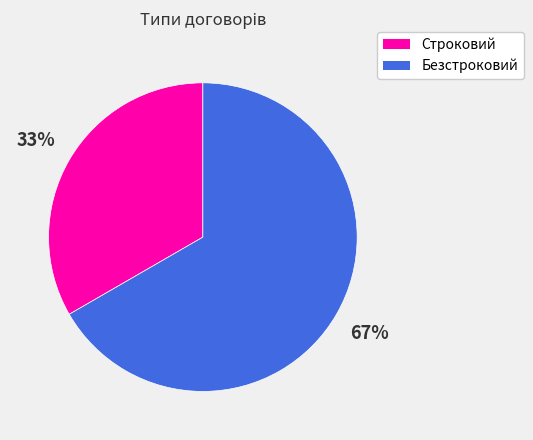

True or false: Безстроковий accounts for 76% of the total.

False